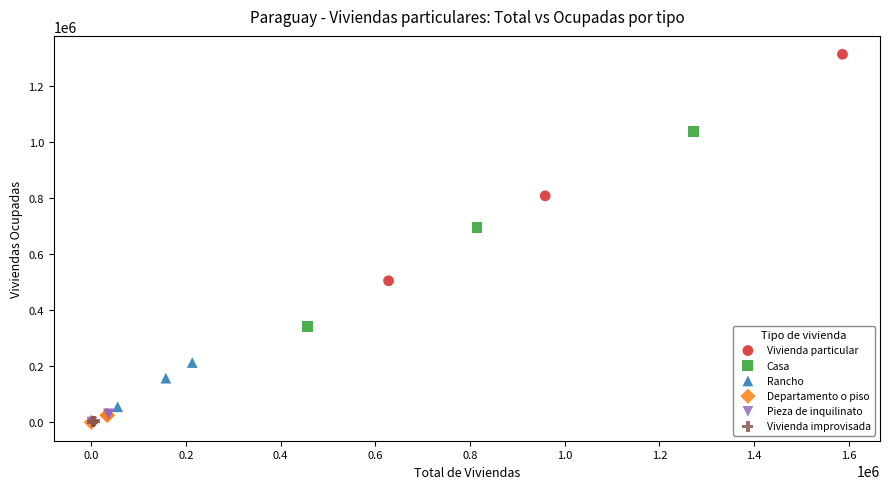

Which series contains the highest Y value?

Vivienda particular